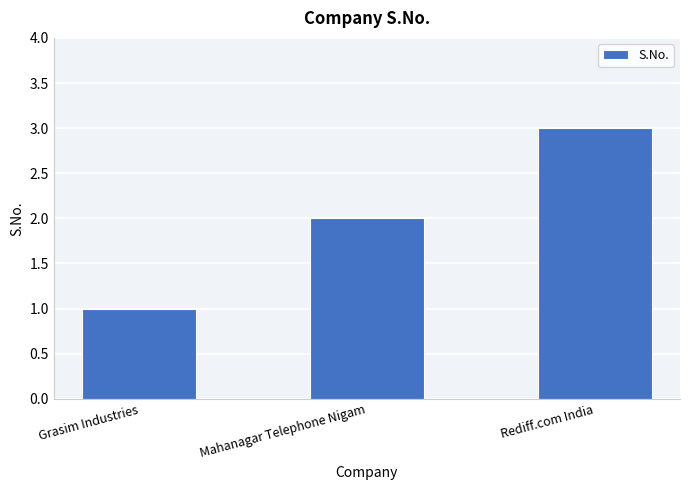

Approximately how many times larger is the value at Rediff.com India compared to Mahanagar Telephone Nigam?

1.5